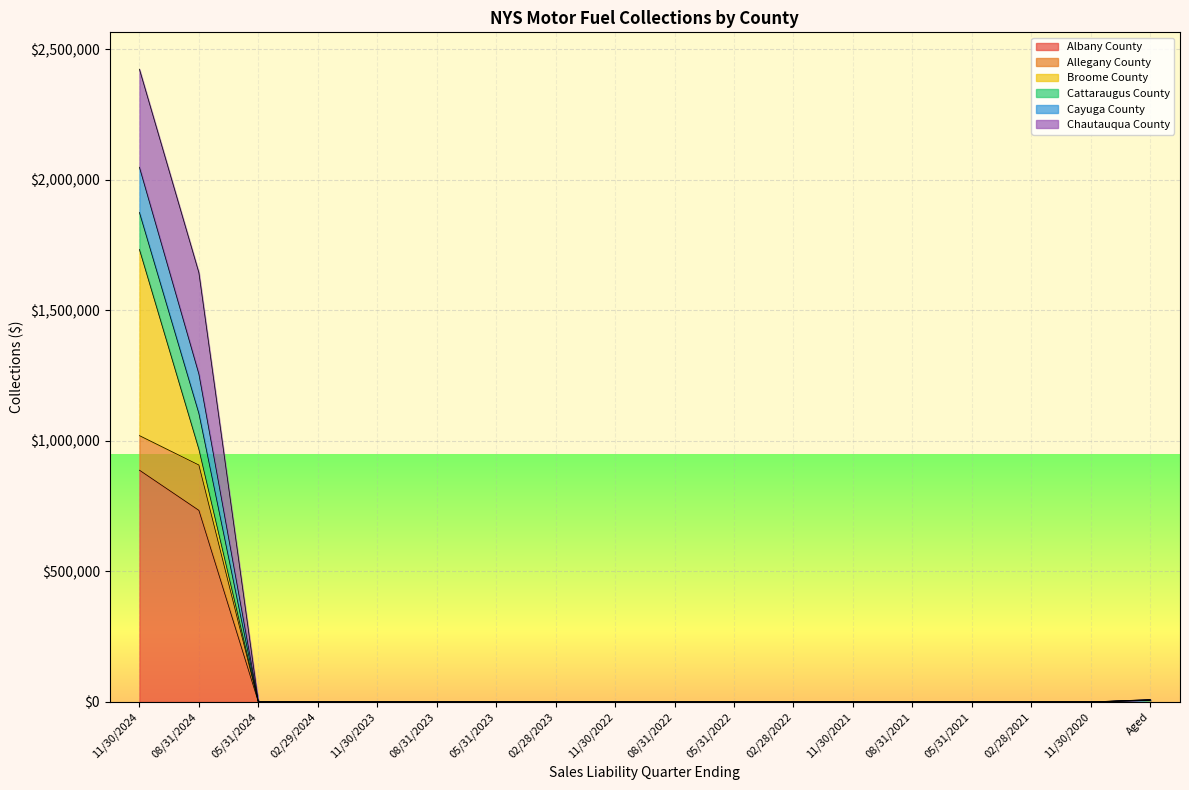

True or false: Cattaraugus County has a value of 0.0 at 11/30/2021.

True